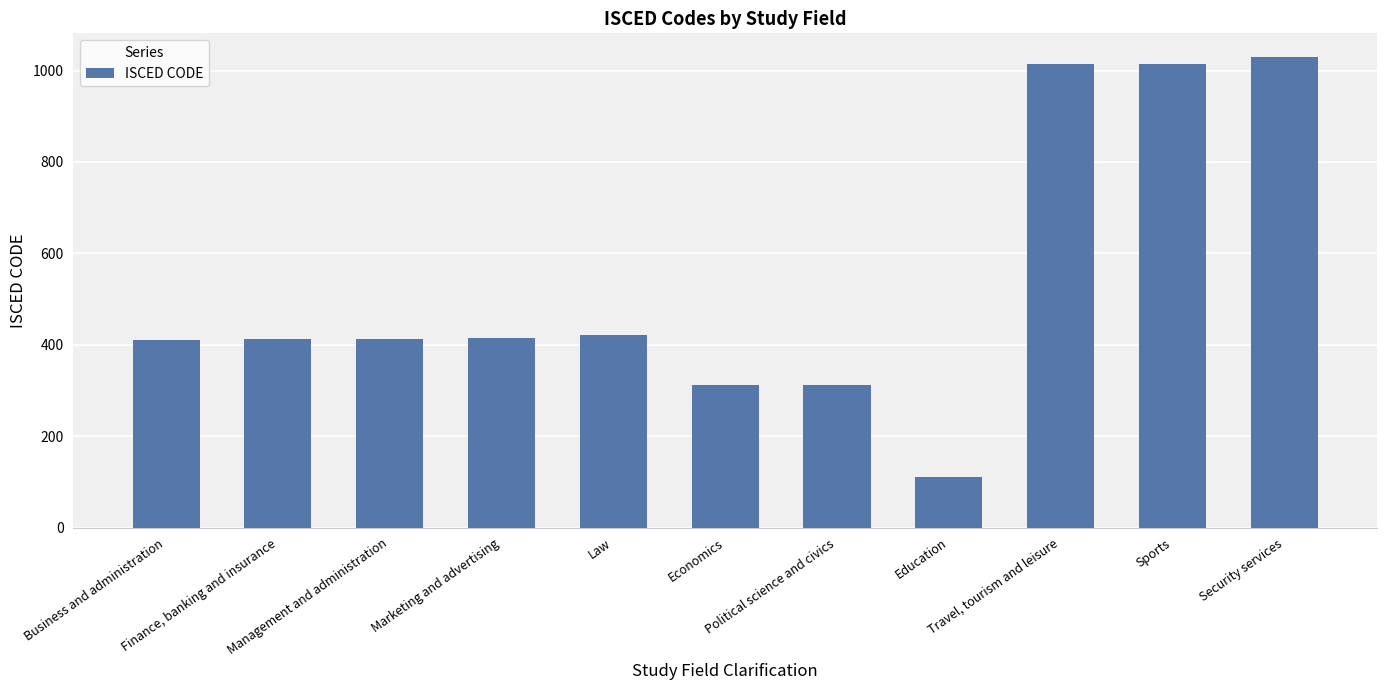

Which category has the lowest value across all series?

Education